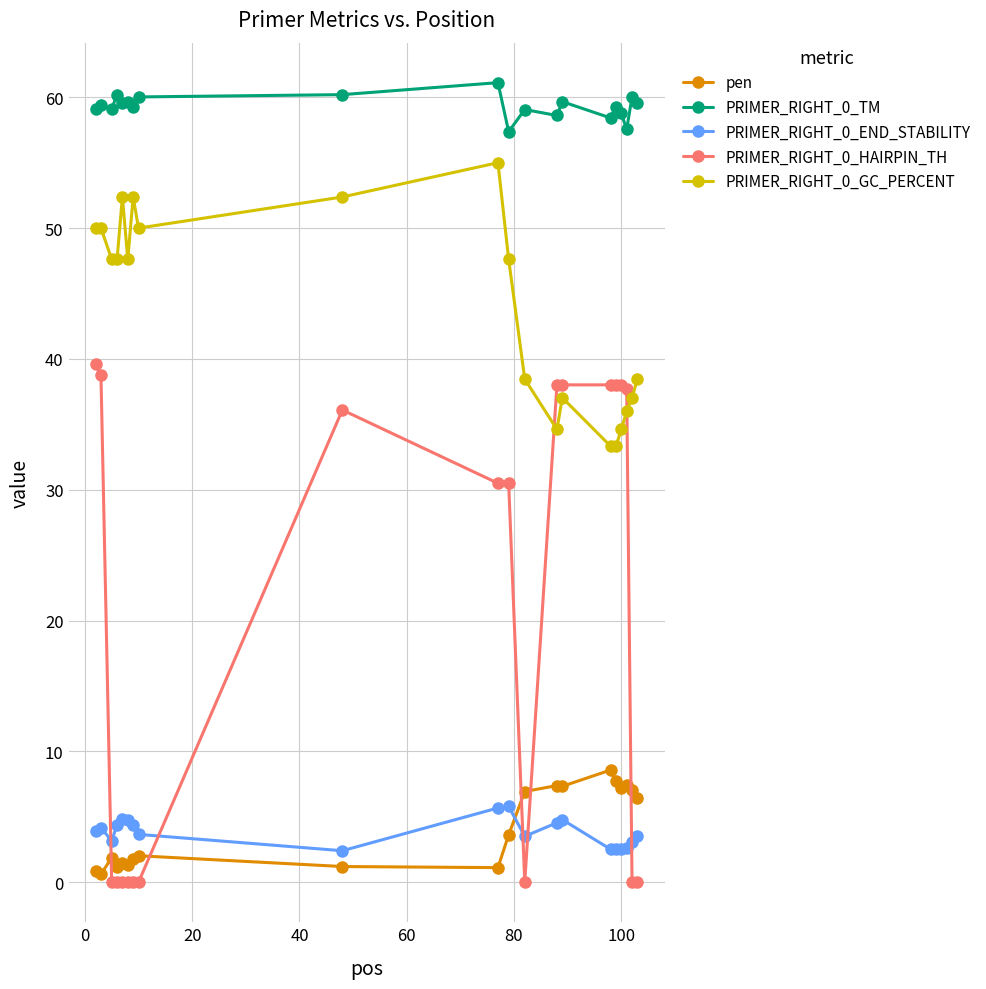

True or false: PRIMER_RIGHT_0_END_STABILITY has more than 1 interior local peaks.

True